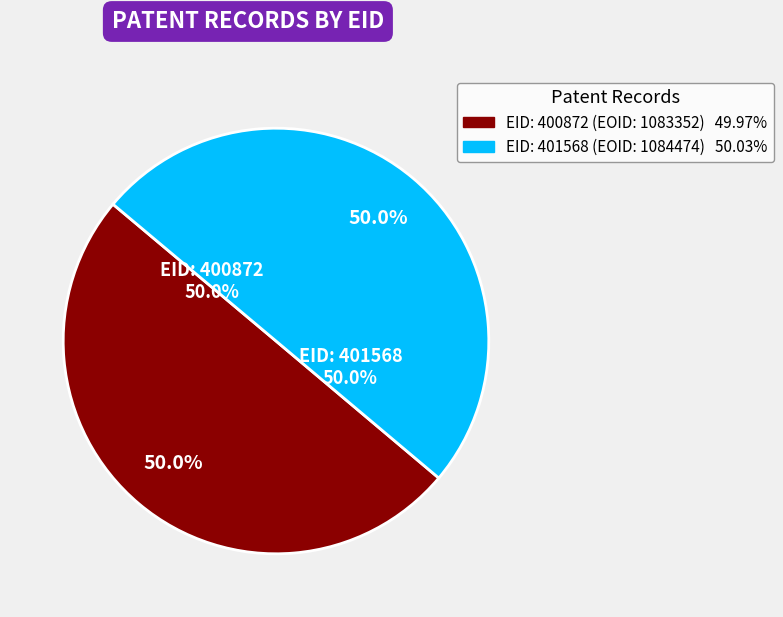

What percentage is the 401568 slice, to the nearest percent?

50%